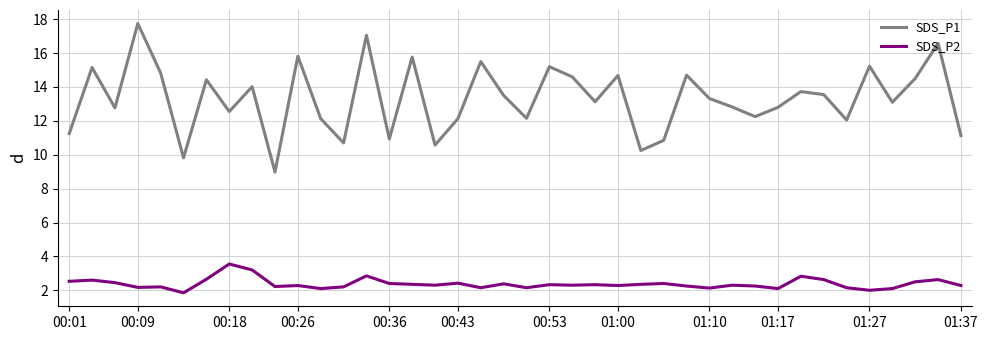

Which series has the largest total across all categories?

SDS_P1